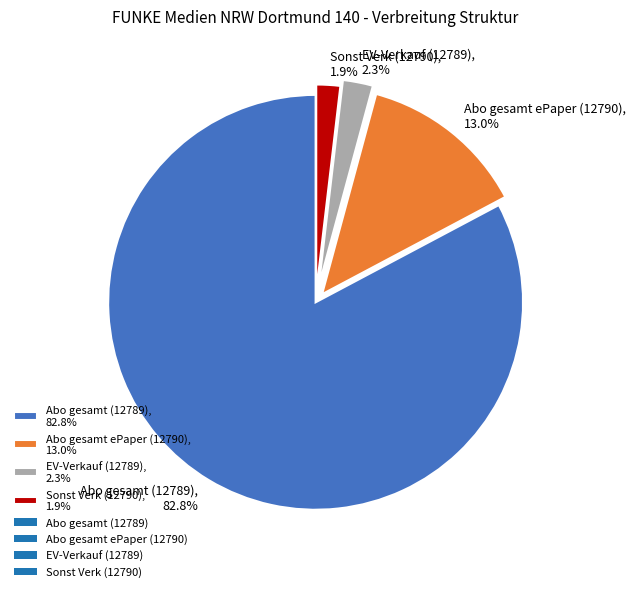

Count the number of slices in the pie.

4